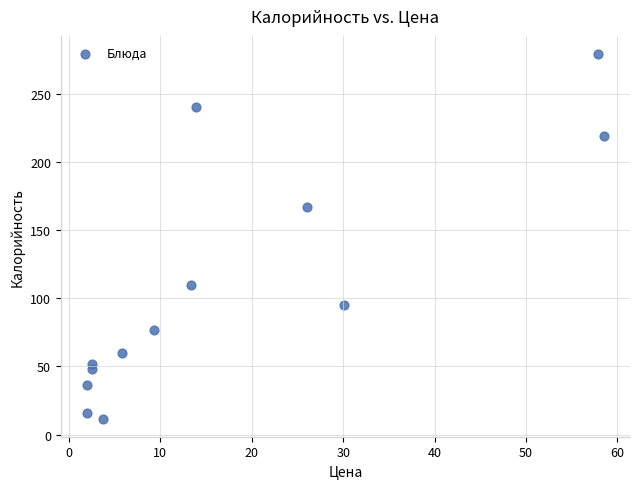

What Y value in the scatter plot is closest to 145?

167.4